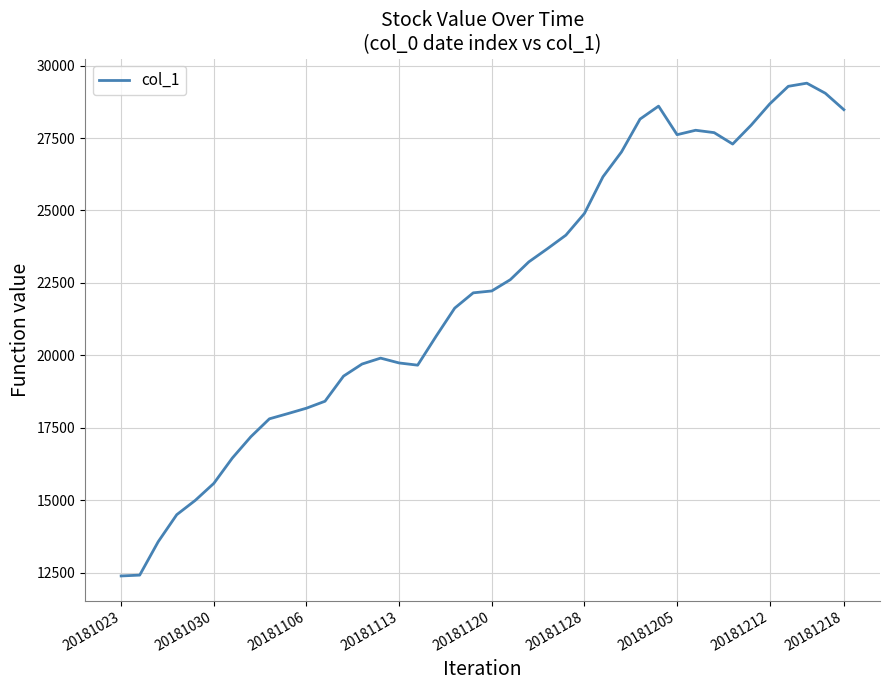

Is this an area chart (filled region under the line)?

No